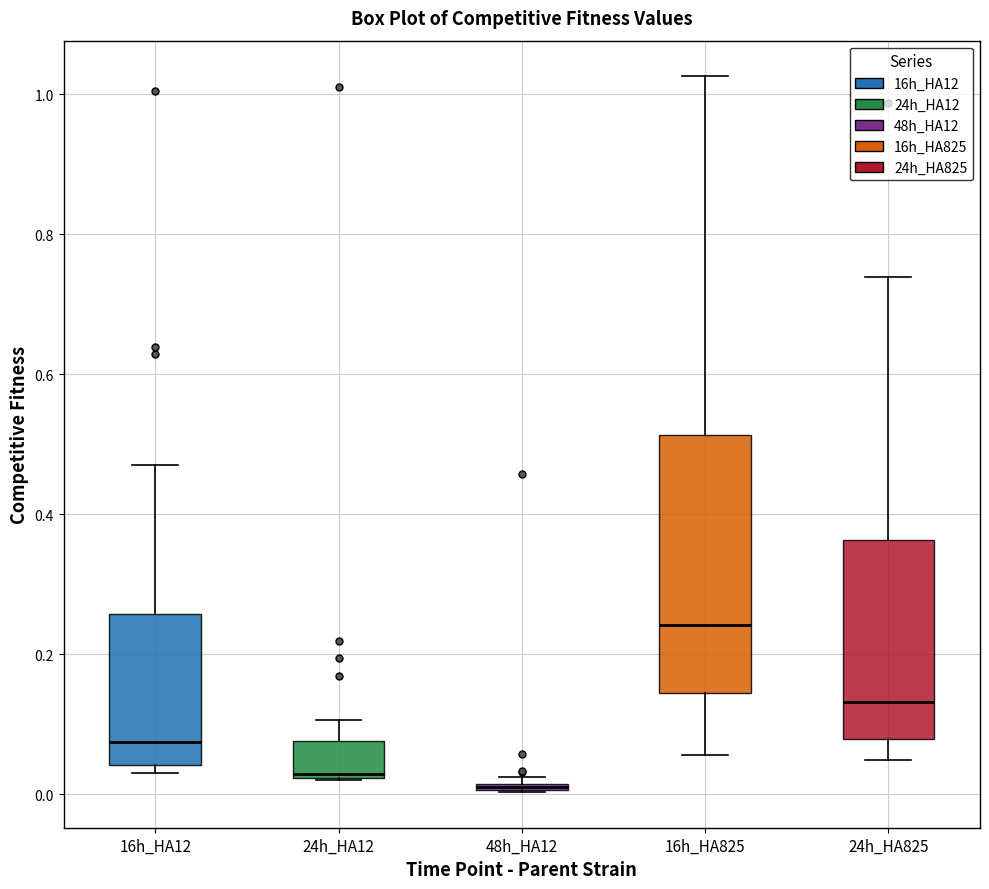

Which box is the tallest, from its lower edge to its upper edge?

16h_HA825